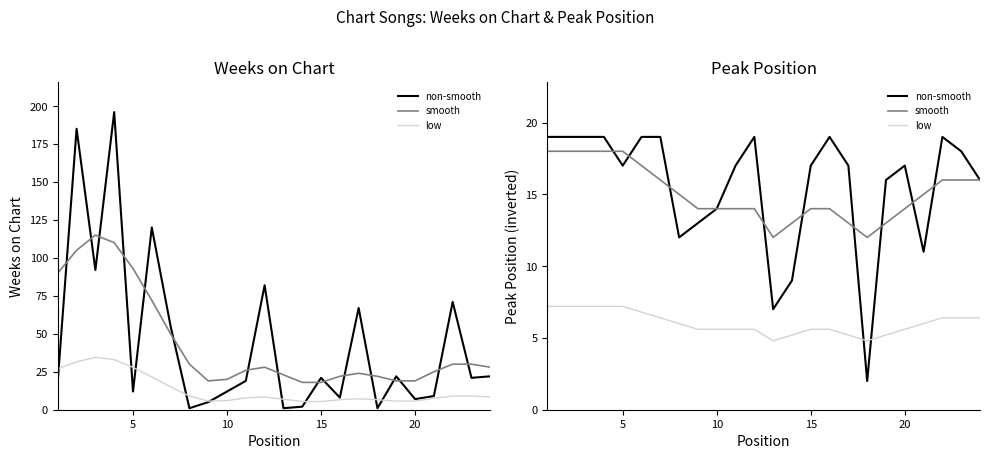

Count the Peak Position (smooth) values in the range 14 to 17.

14